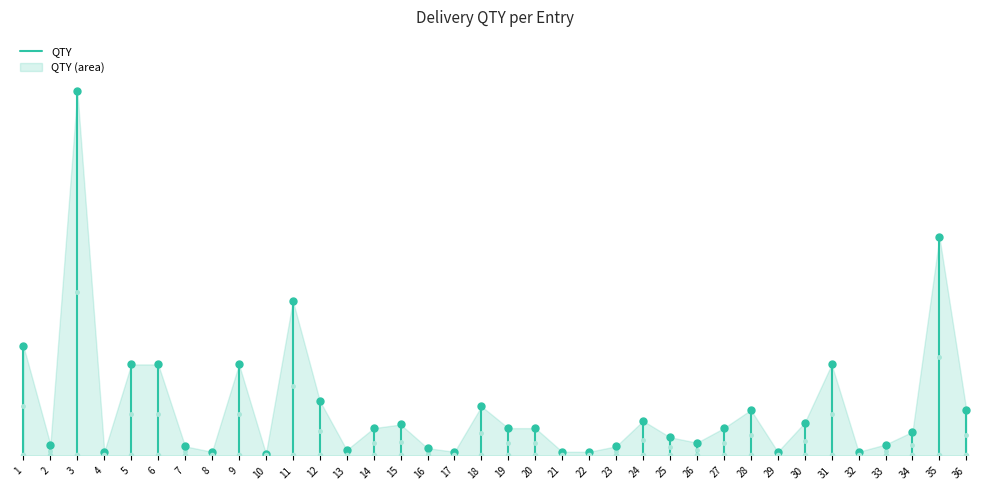

The chart shows a value of 36 at 2. True or false?

False